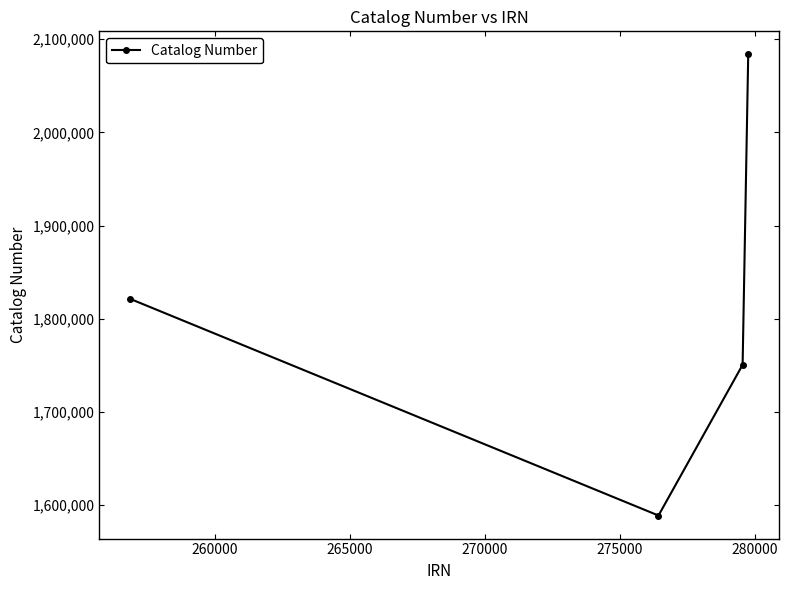

What is the difference between the second highest and second lowest values?

70672